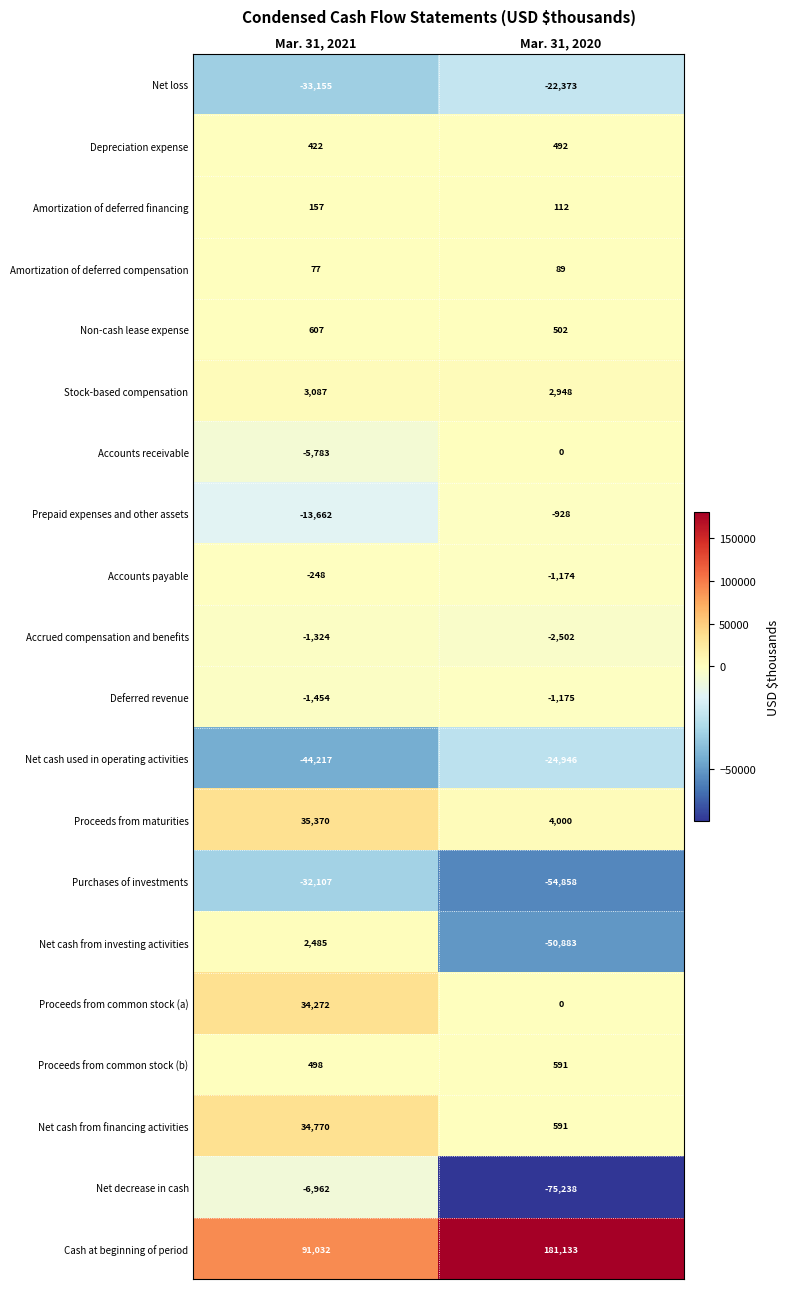

What is the maximum value shown in the chart?

181133